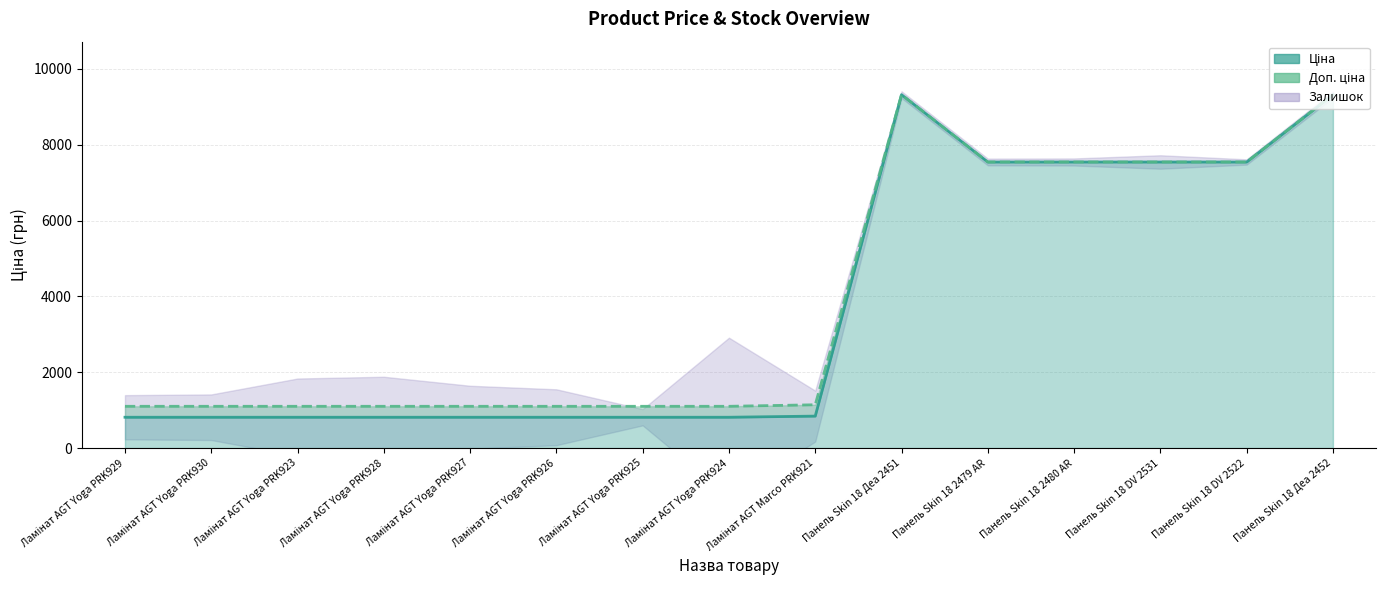

What position from the left is Ламінат AGT Yoga PRK924?

8